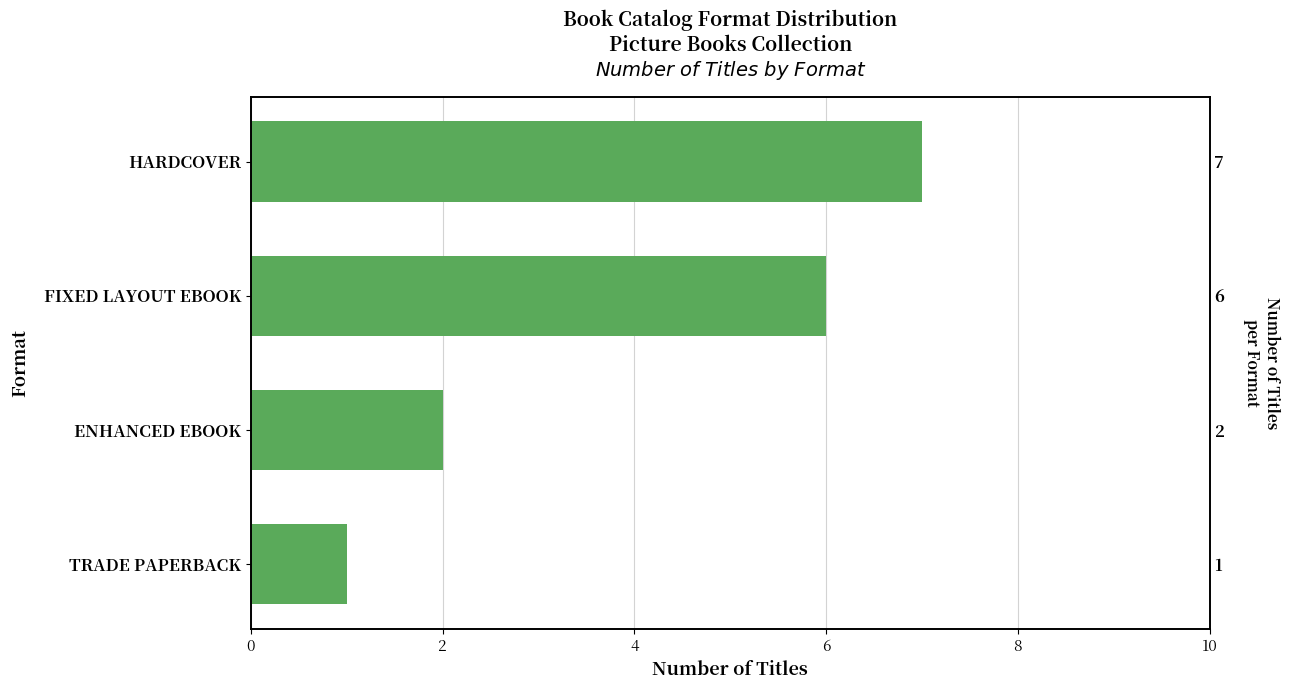

Does the chart contain any negative values?

No